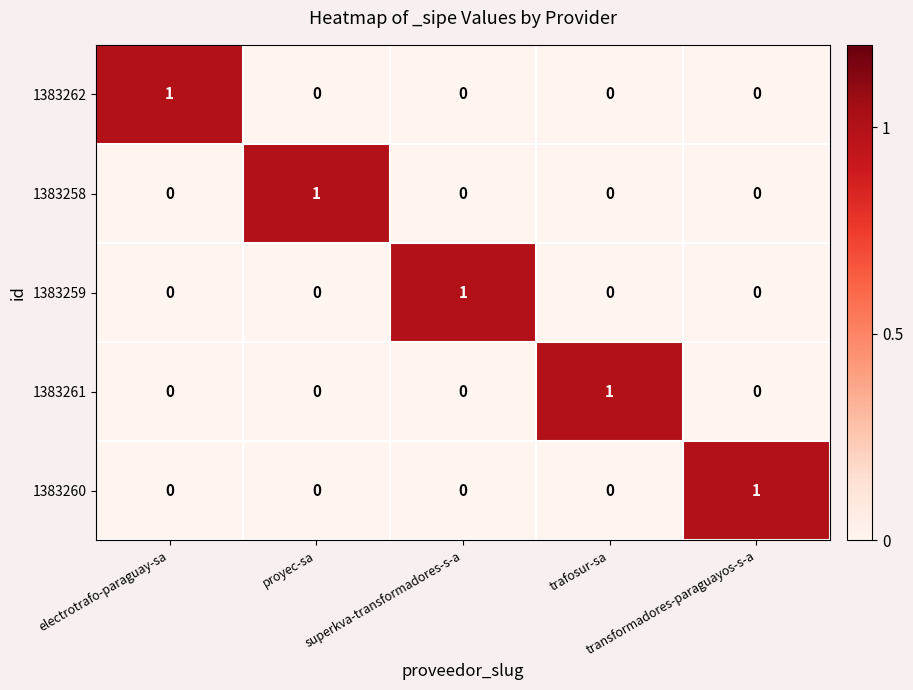

At how many categories does at least one series exceed 0?

5